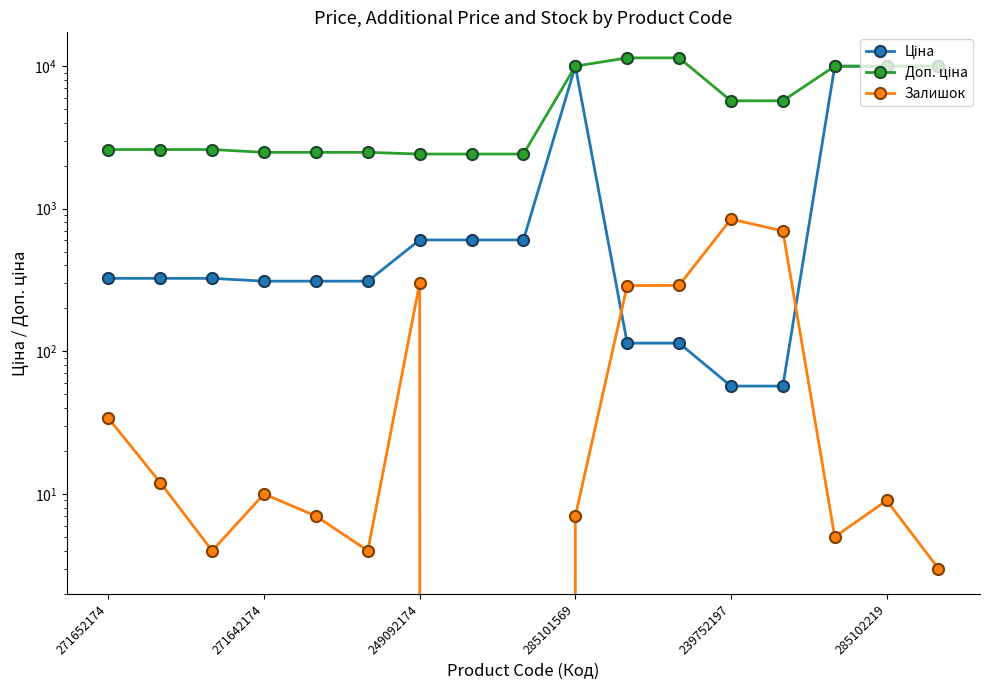

Which has a higher value, 12 or 16?

16